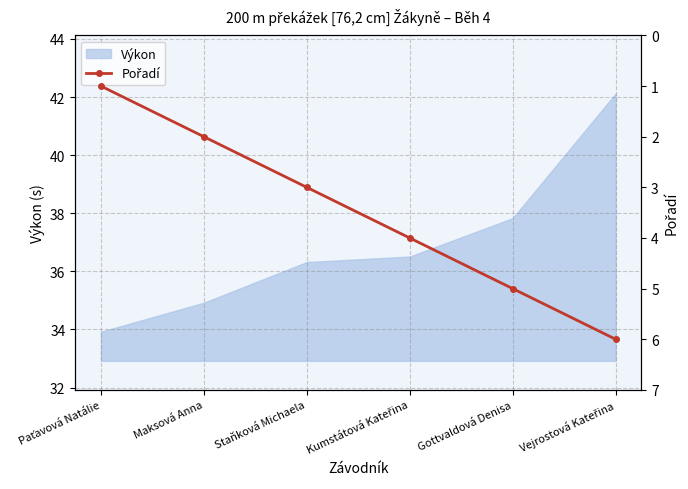

What is the lowest value of the Výkon series?

33.9